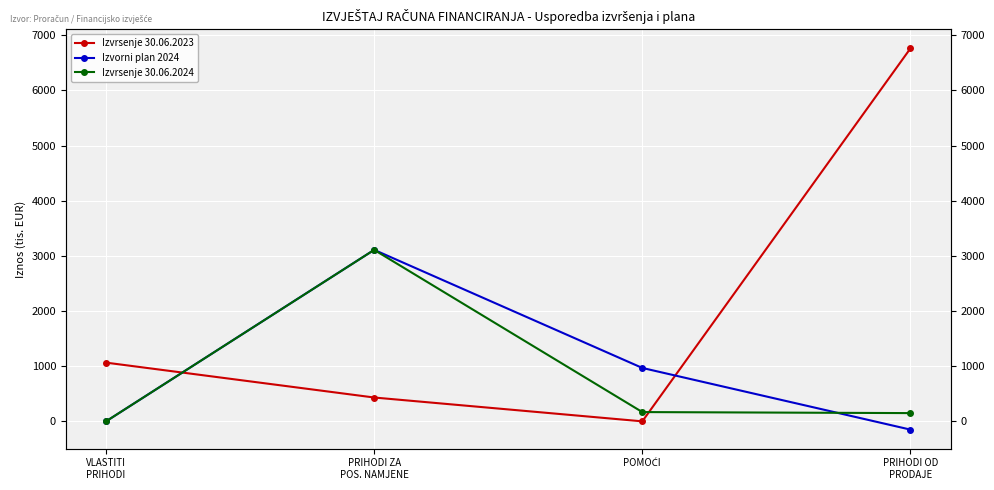

How many interior local peaks does the Izvrsenje 30.06.2024 series have?

1